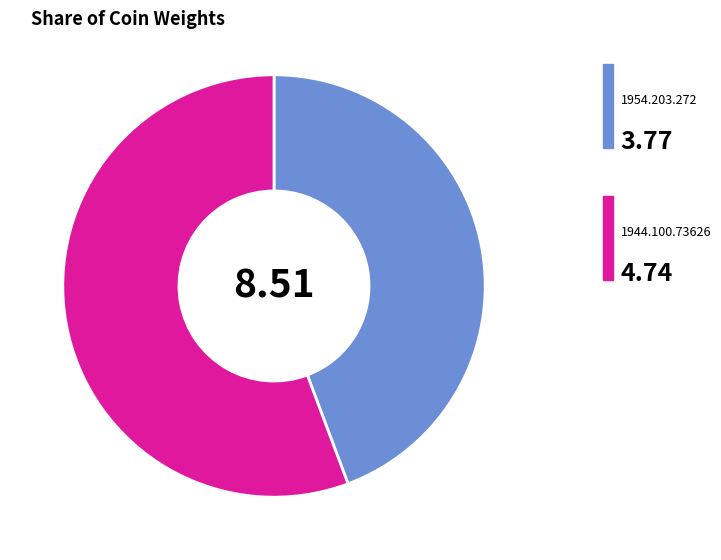

Does any single category account for the majority?

Yes